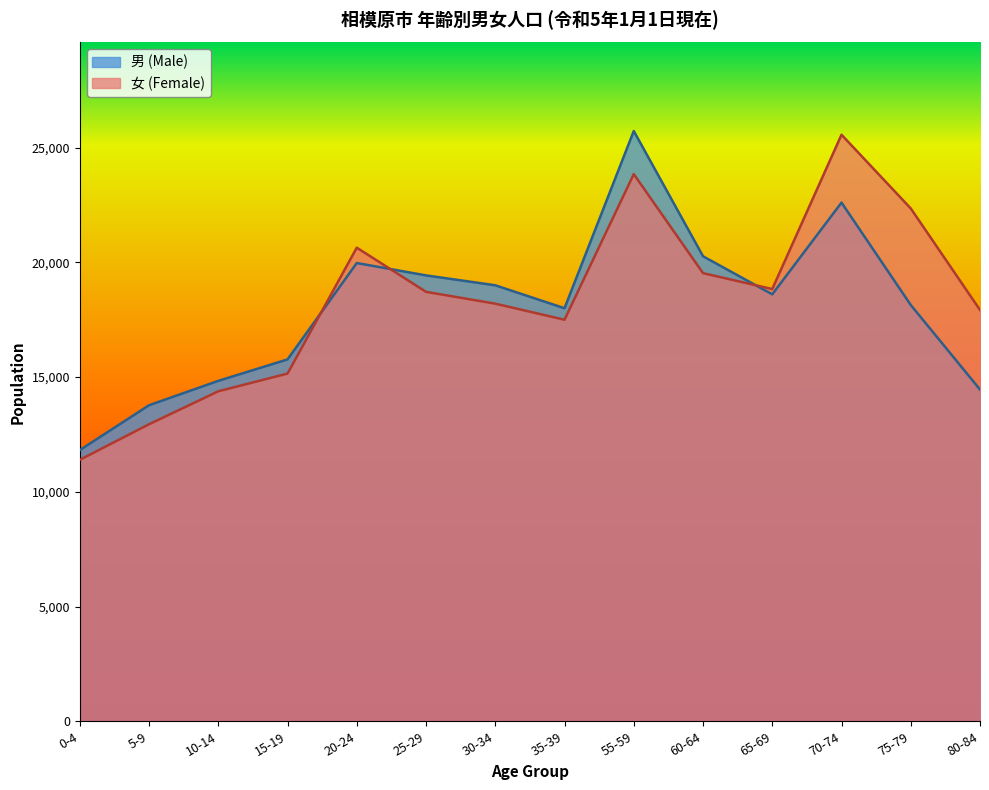

What are all the series names shown in the legend?

男 (Male), 女 (Female)